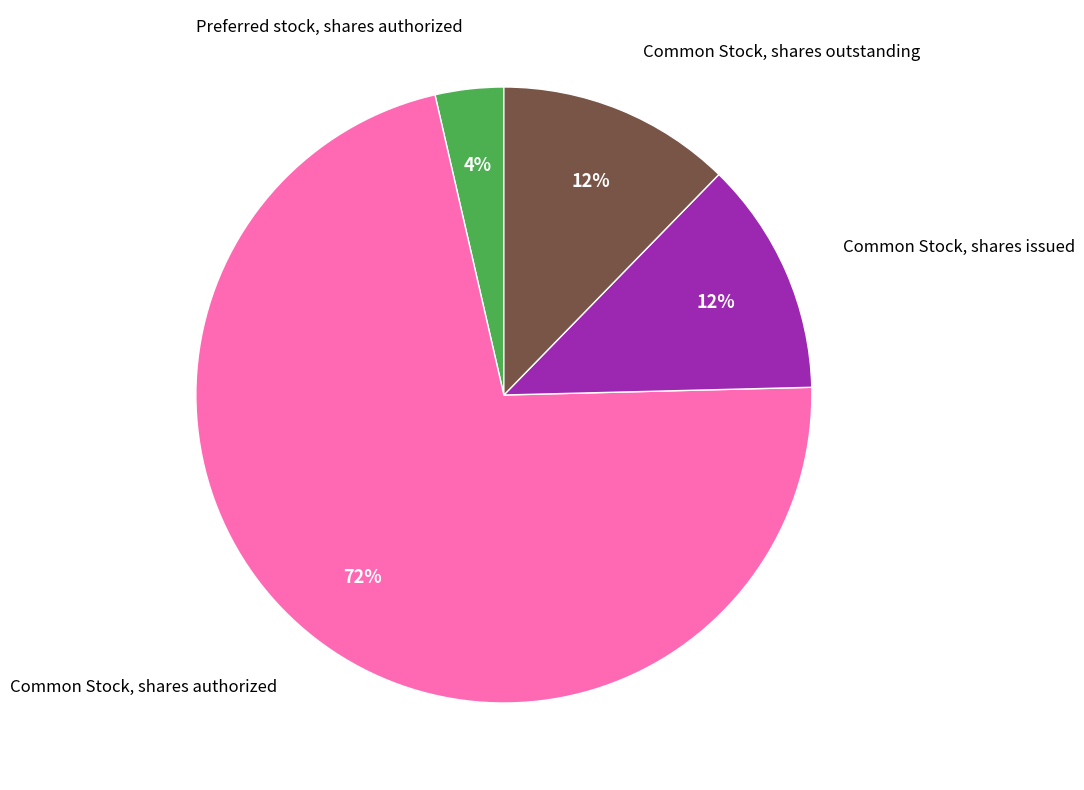

To the nearest percent, what percentage of the pie is Common Stock, shares outstanding?

12%